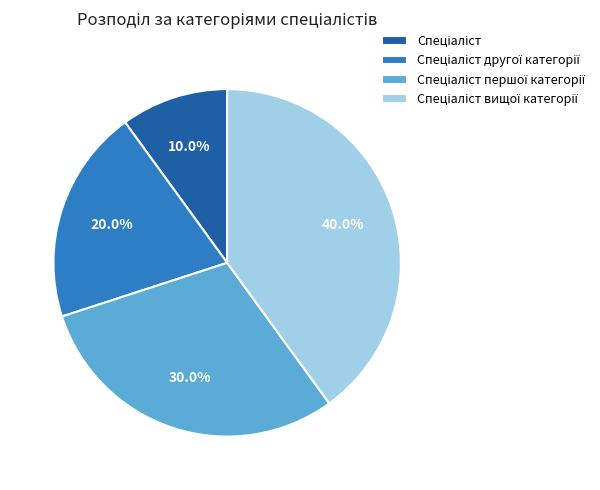

Is there a majority slice in this chart?

No